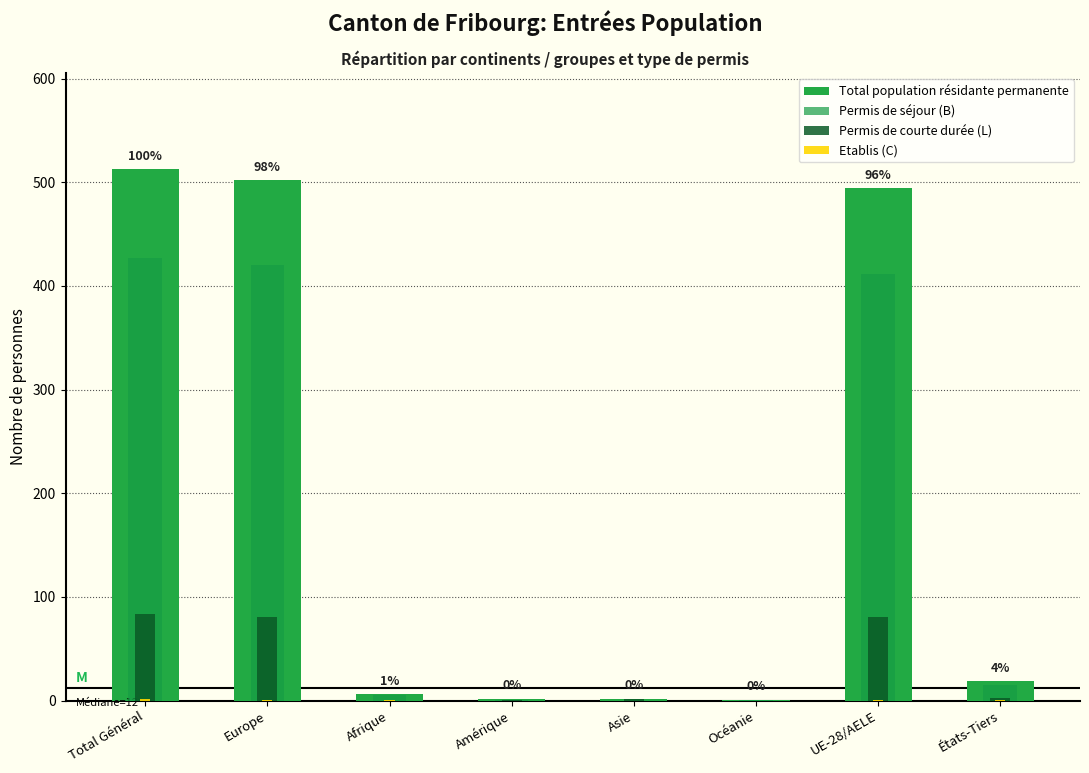

Which series has the largest total across all categories?

Total population résidante permanente